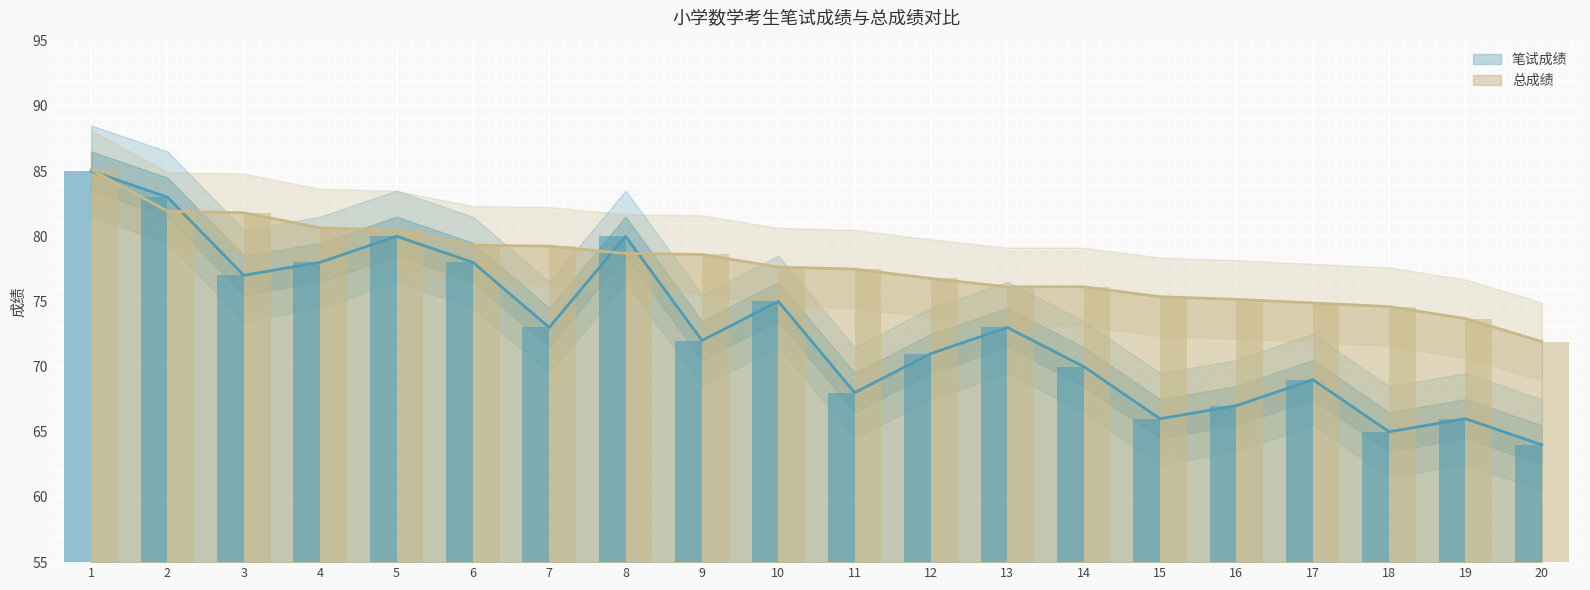

At which label is 总成绩 closest to 78?

10